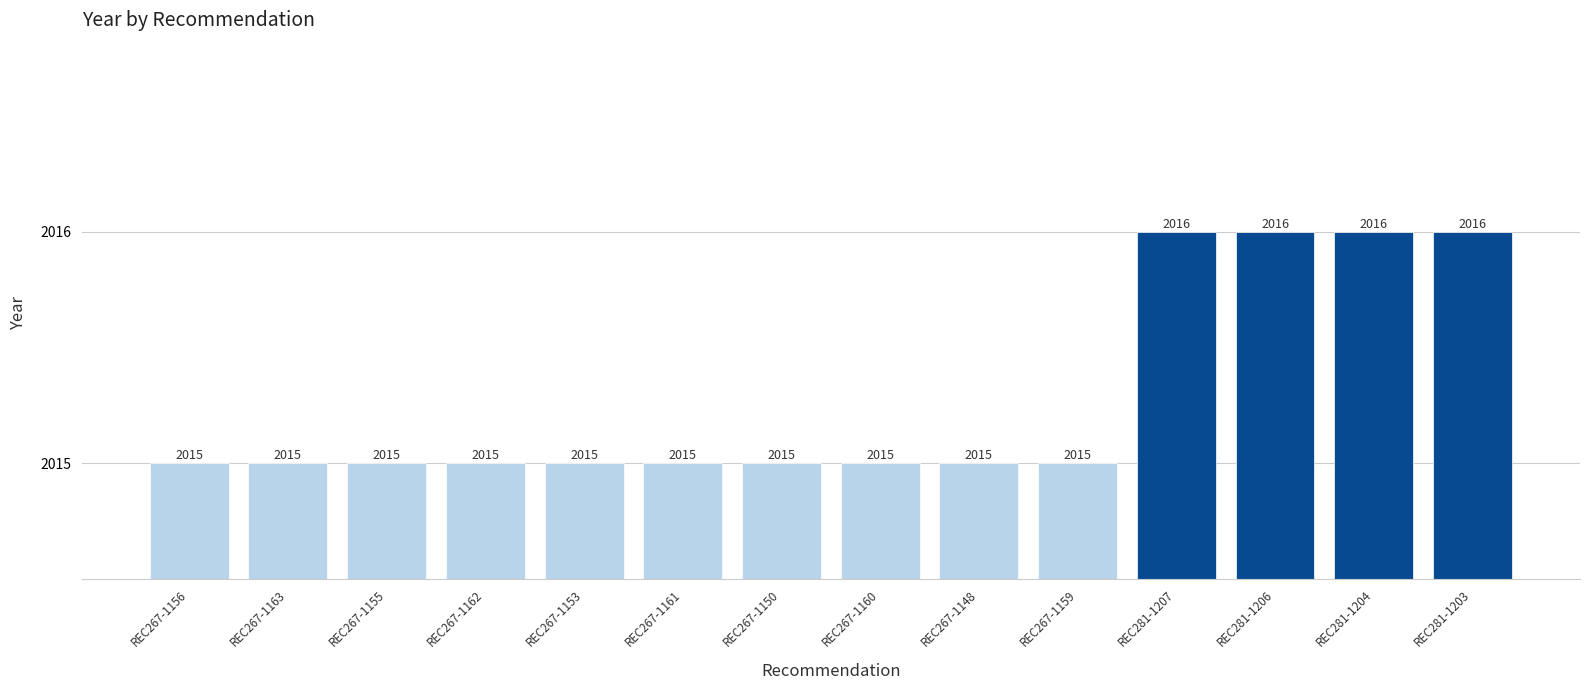

Approximately how many times larger is the value at REC267-1163 compared to REC267-1161?

1.0